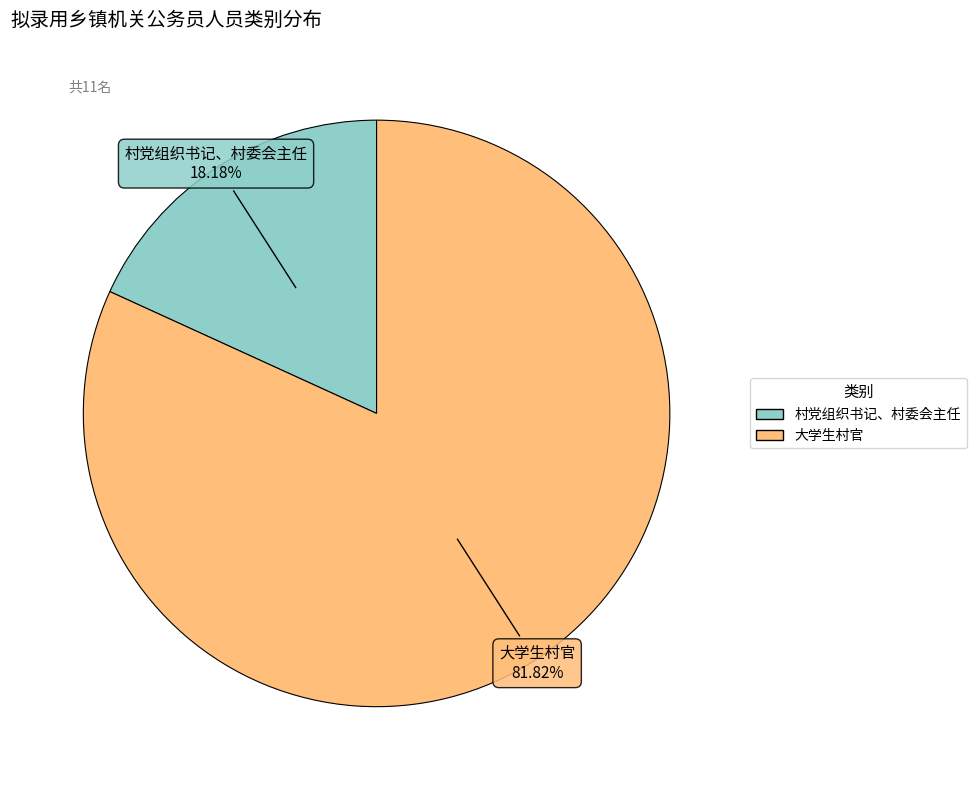

Approximately how many times larger is the value at 大学生村官 compared to 村党组织书记、村委会主任?

4.5